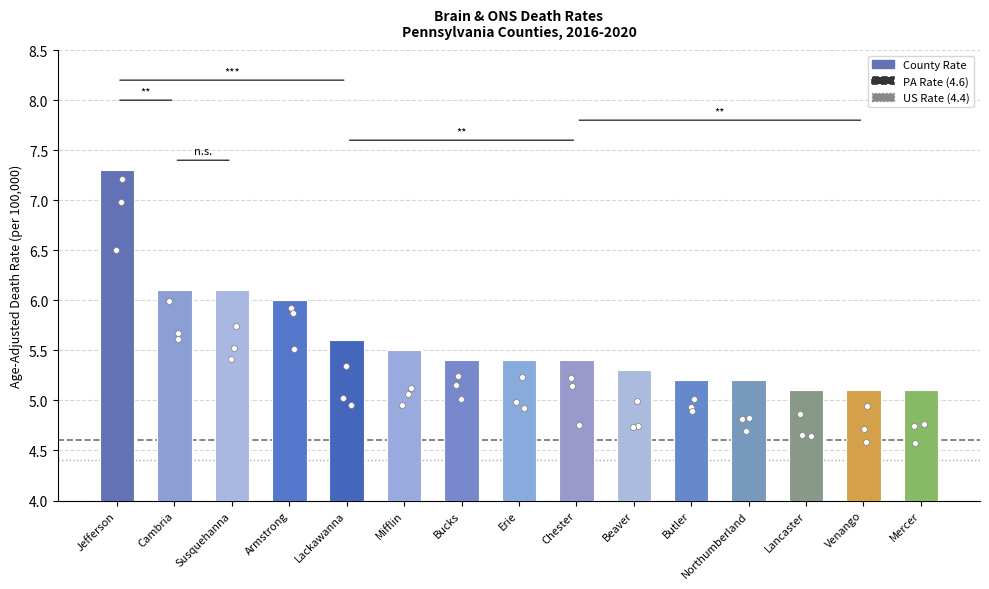

Which has a higher value, Erie or Armstrong?

Armstrong